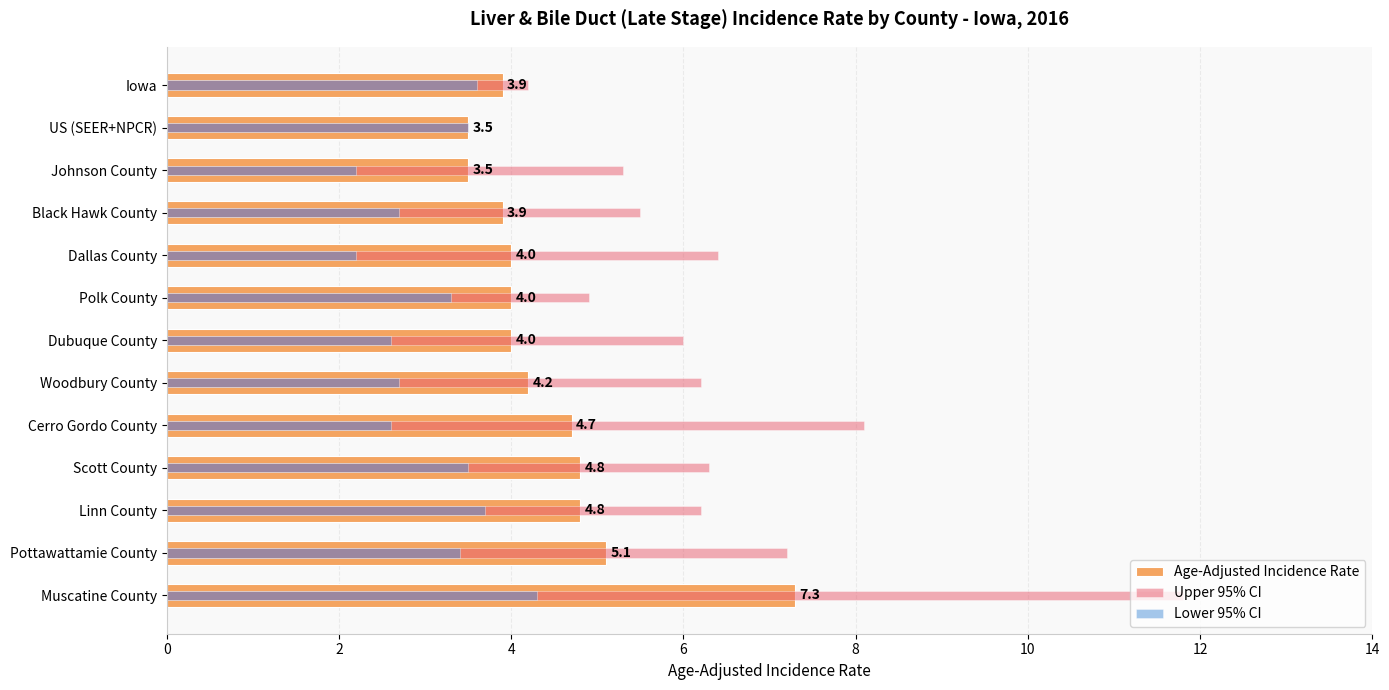

What are all the series names shown in the legend?

Age-Adjusted Incidence Rate, Upper 95% CI, Lower 95% CI